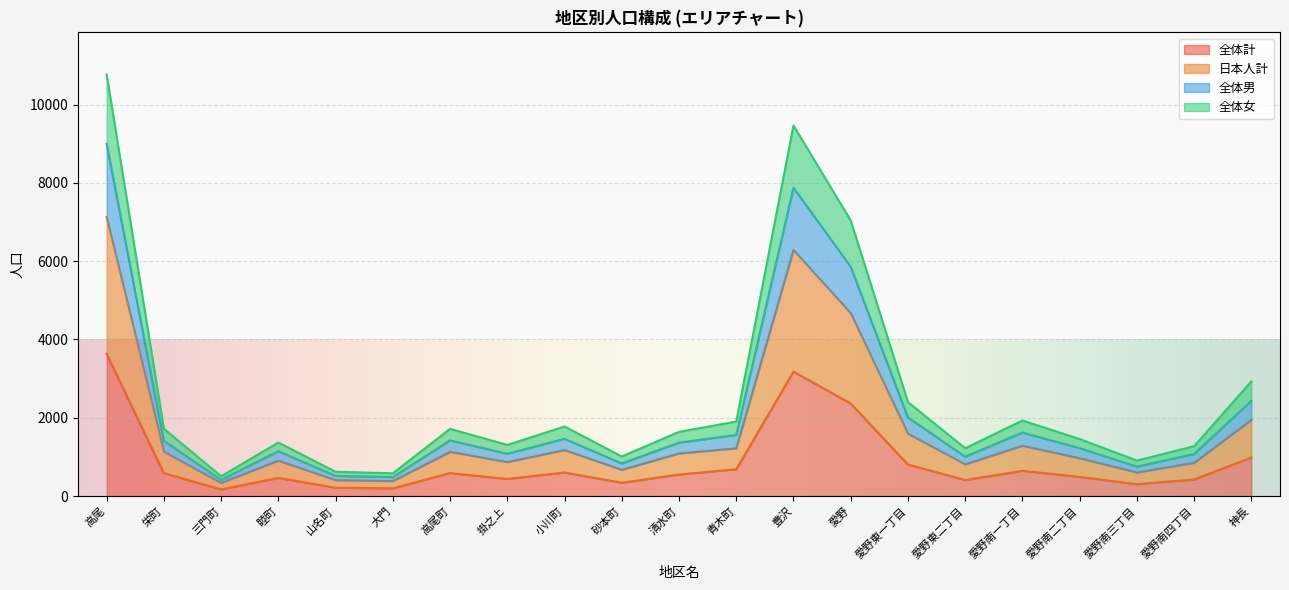

Rank the series by their average value, from lowest to highest.

全体計, 日本人計, 全体男, 全体女